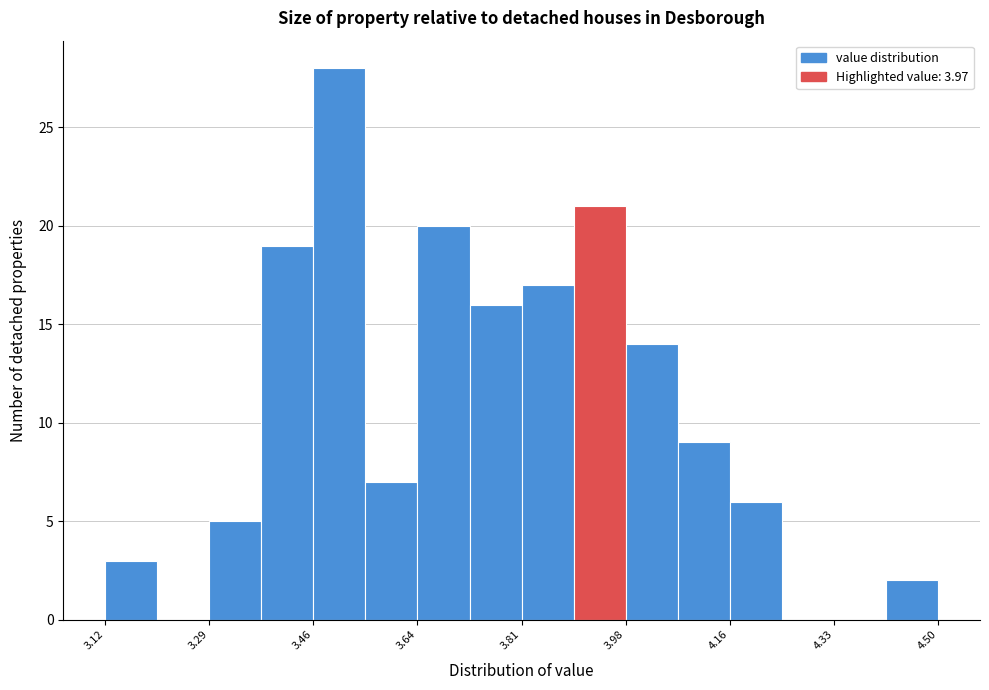

What is the height of the bar covering 3.46 to 3.56 on the x-axis? Neither the bar edges nor the heights are printed on the chart, so give them approximately, as read against the axes.

28